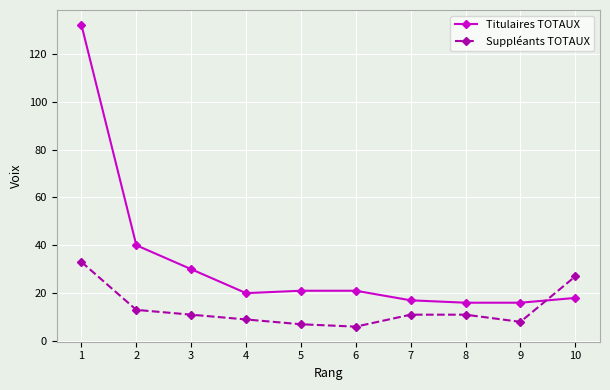

At which label does Suppléants TOTAUX first exceed 11?

1